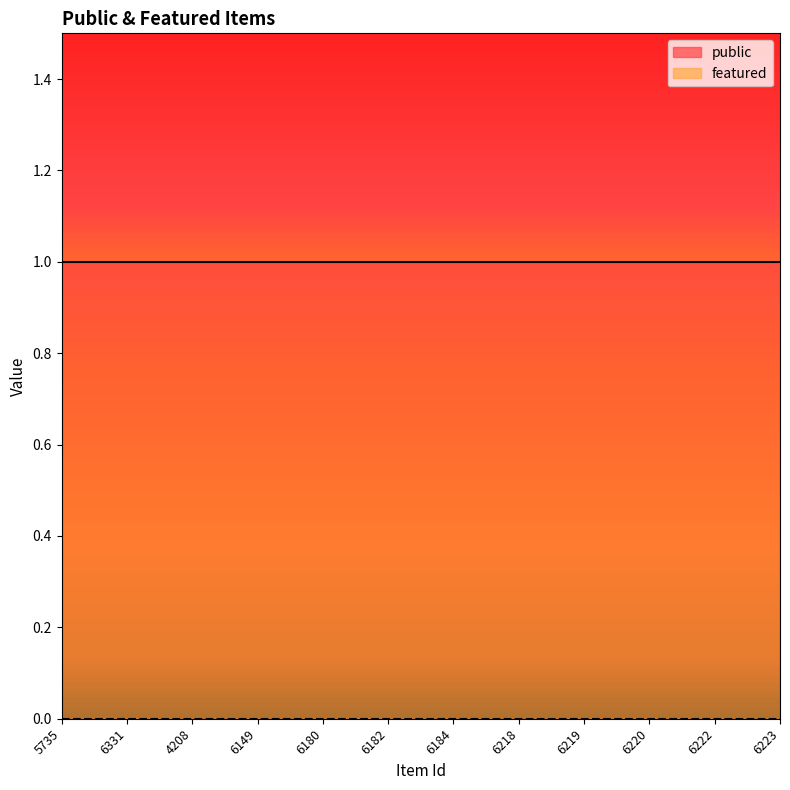

True or false: public and featured intersect in this chart.

False